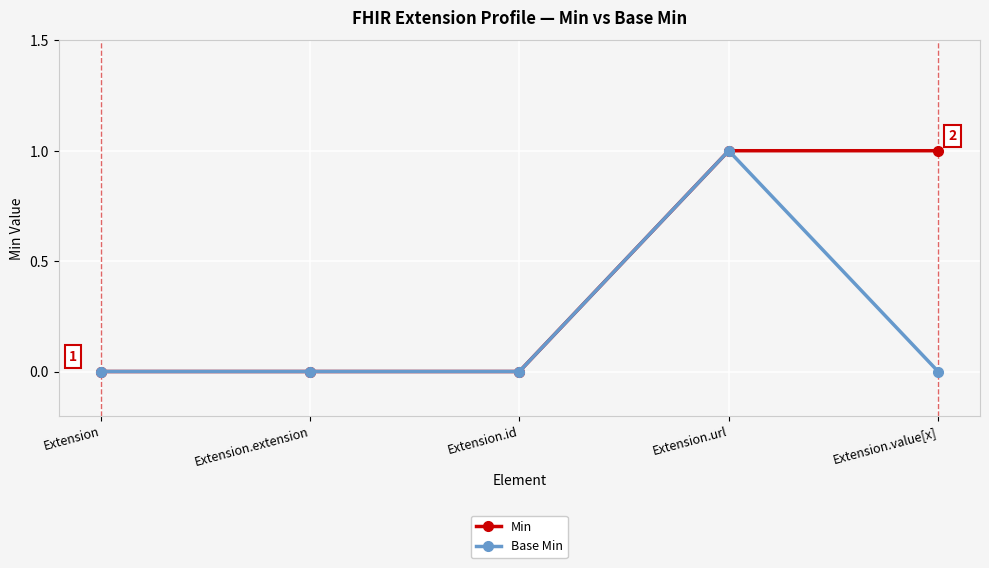

How many lines are shown in the chart?

2